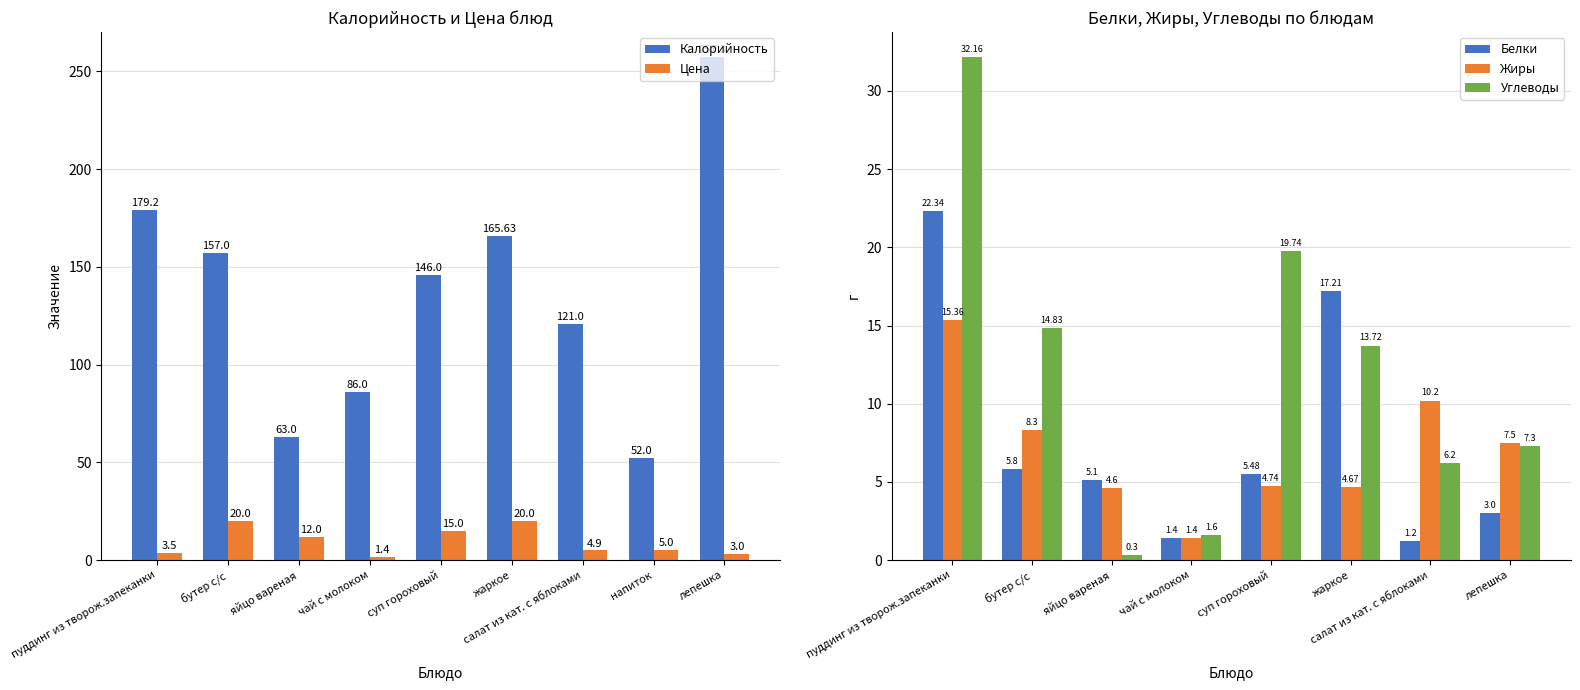

Rank the series by their maximum value, from highest to lowest.

Калорийность, Цена